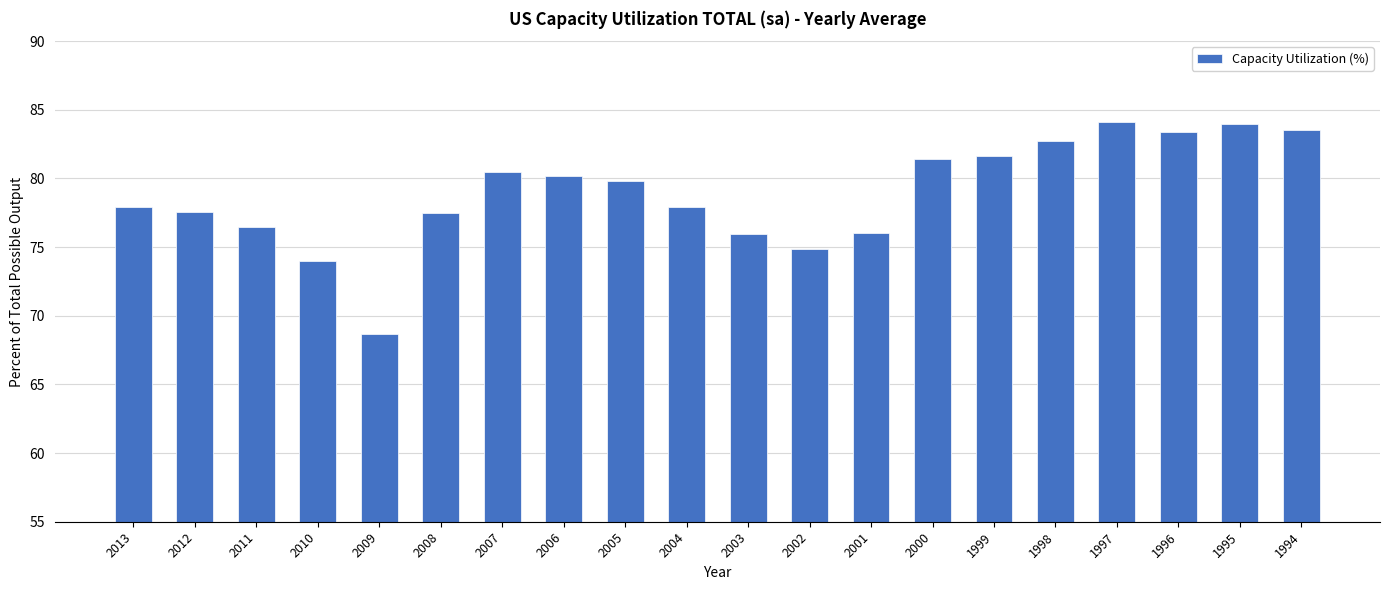

Between 2004 and 2009, which is larger?

2004